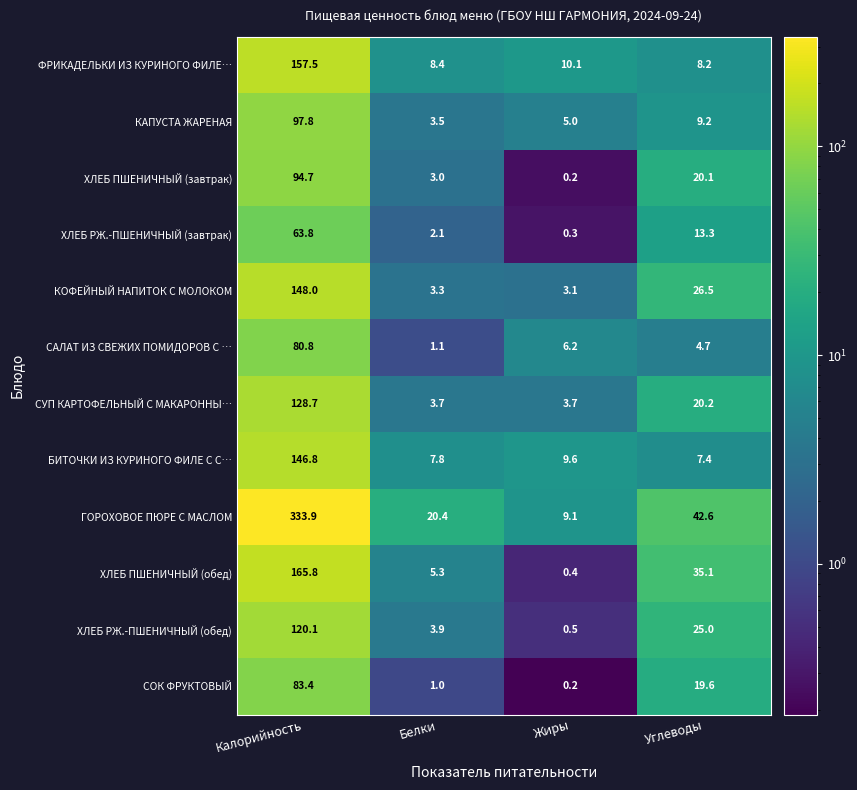

The value of СУП КАРТОФЕЛЬНЫЙ С МАКАРОННЫ… at Белки is 1.4. True or false?

False